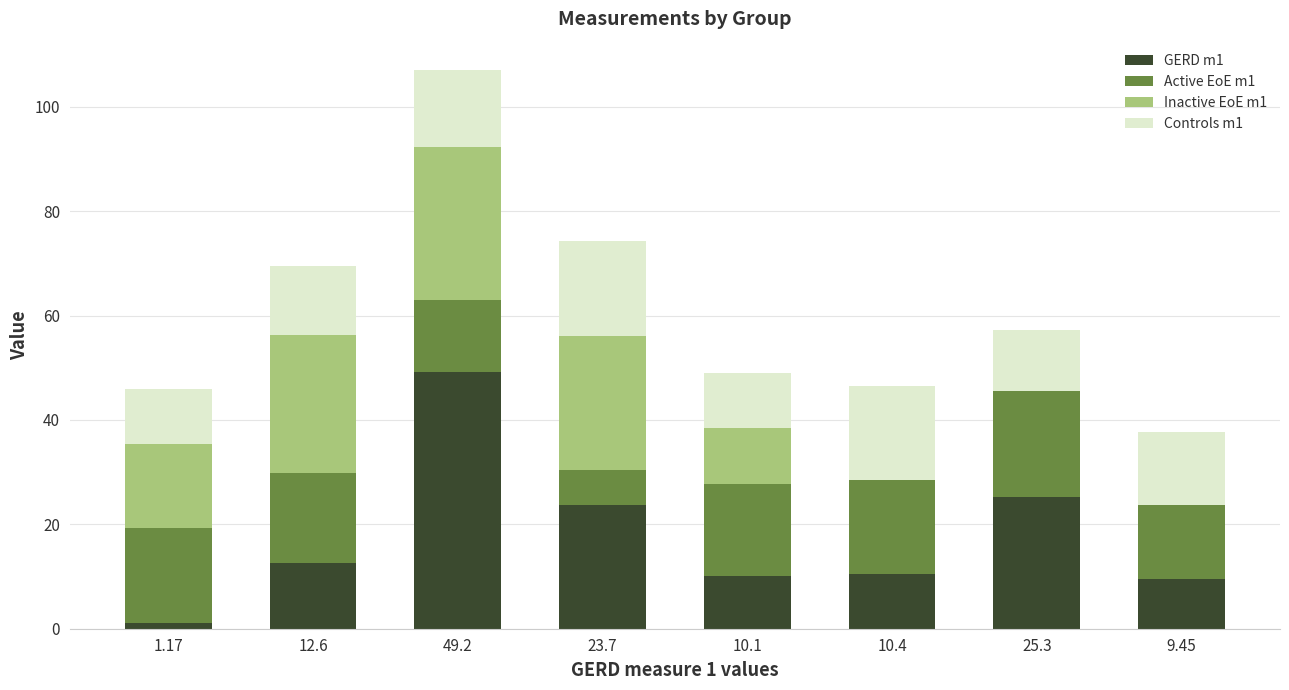

At which label does GERD m1 reach its peak?

49.2